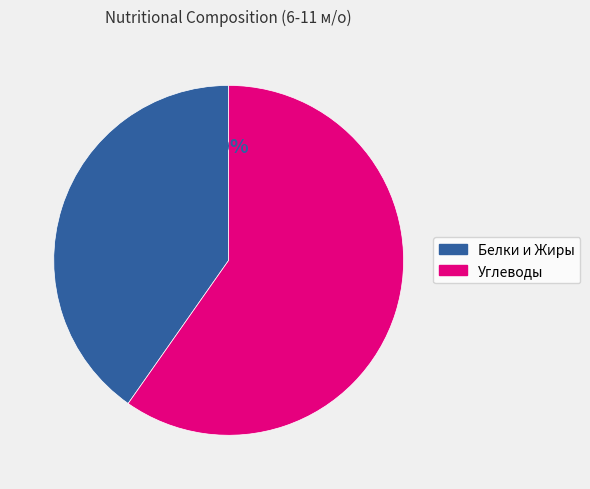

Between Углеводы and Белки и Жиры, which is larger?

Углеводы